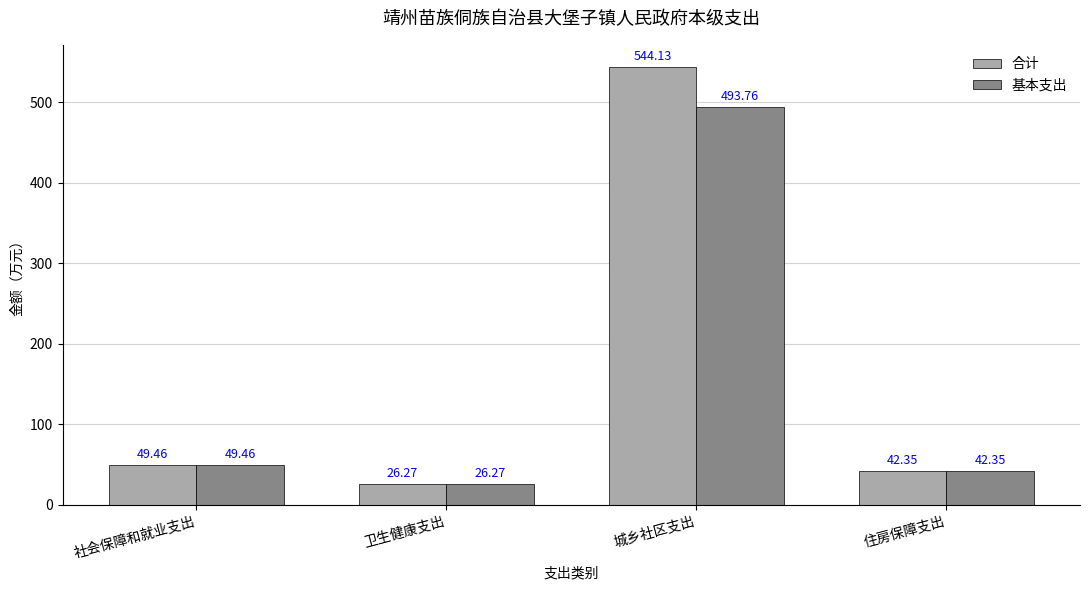

What is the minimum value shown in the chart?

26.3